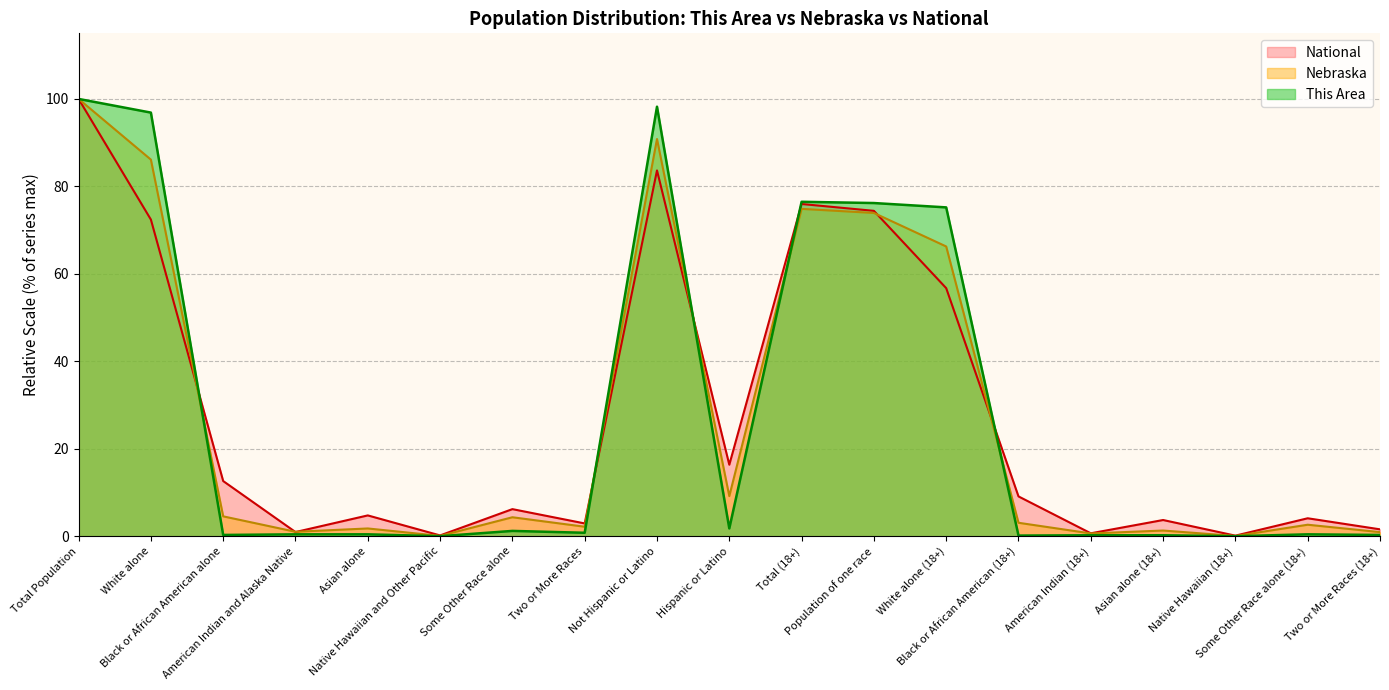

What are all the series names shown in the legend?

National, Nebraska, This Area